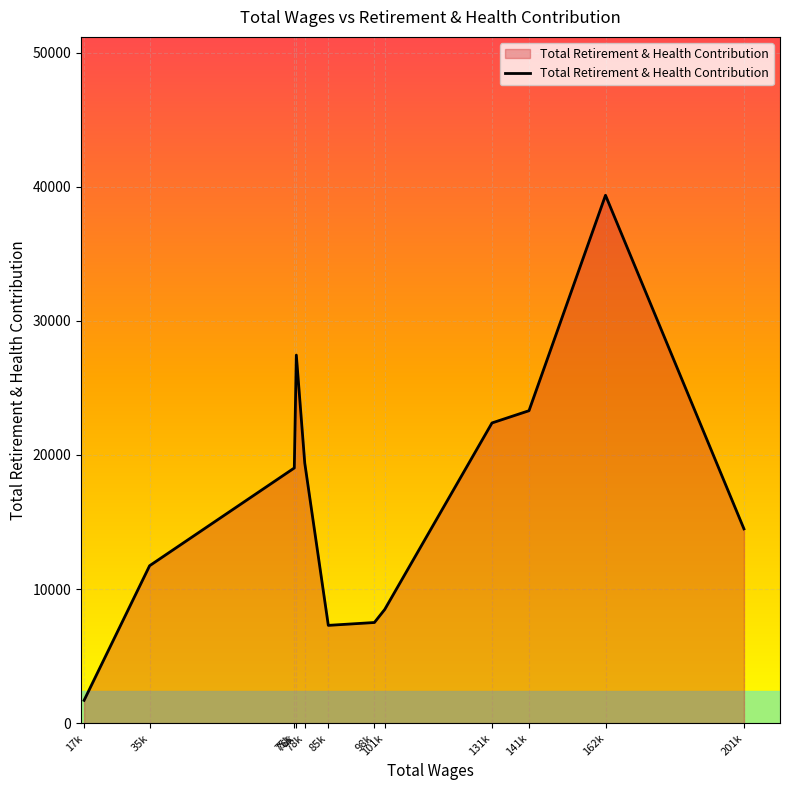

What is the greatest value displayed?

39358